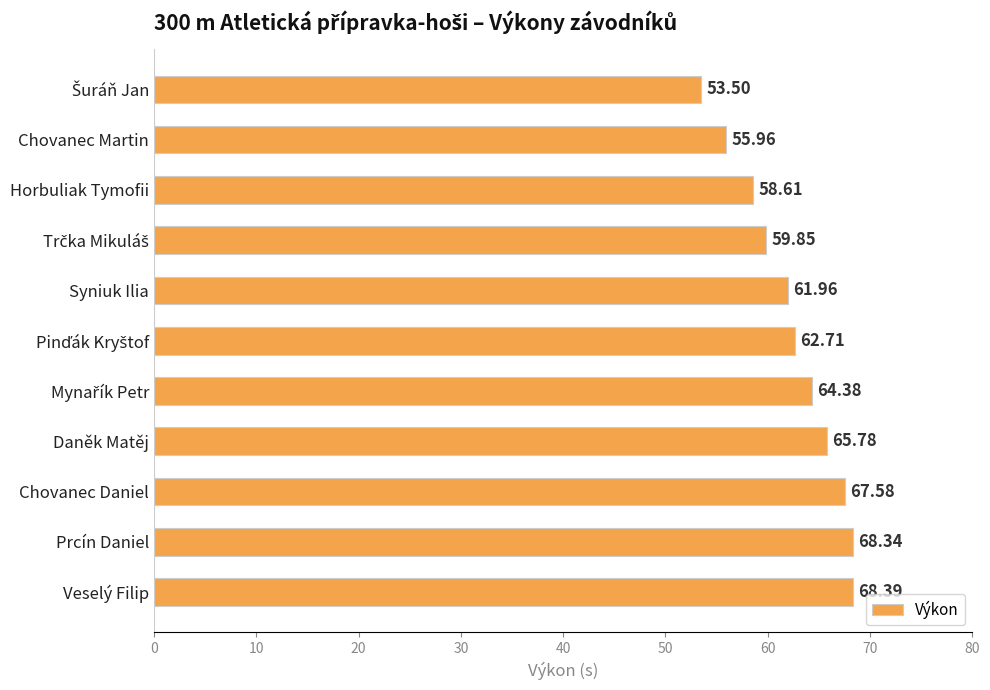

What is the difference between the values at Chovanec Martin and Chovanec Daniel?

11.6